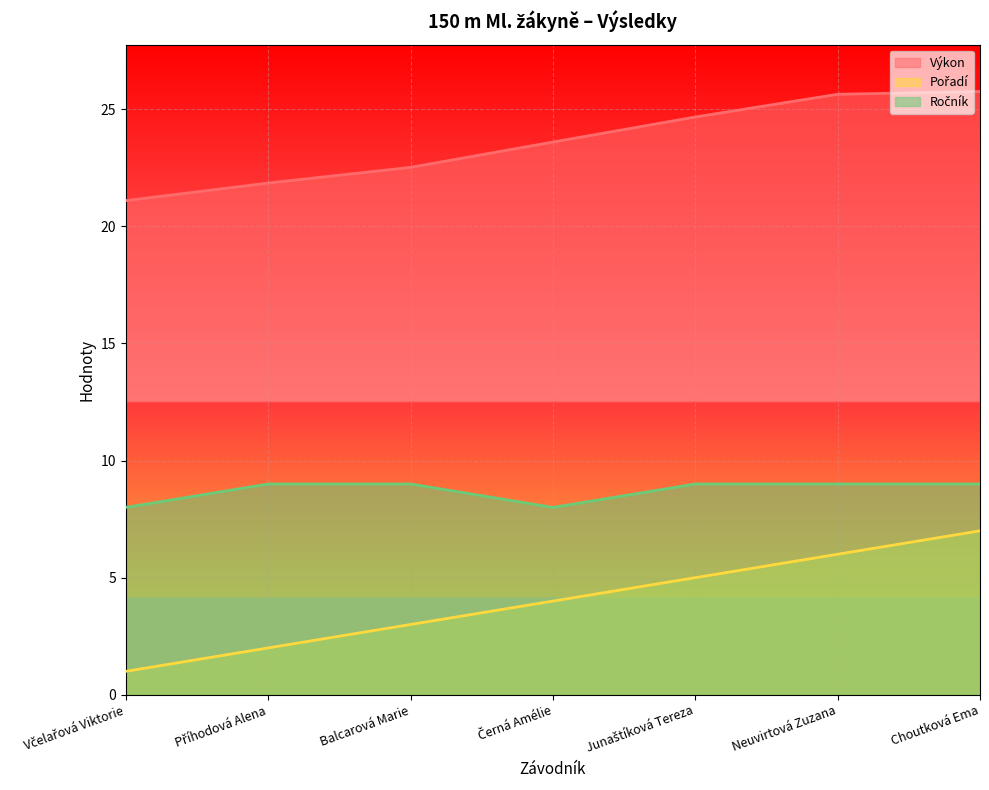

What is the maximum value for Pořadí?

7.0